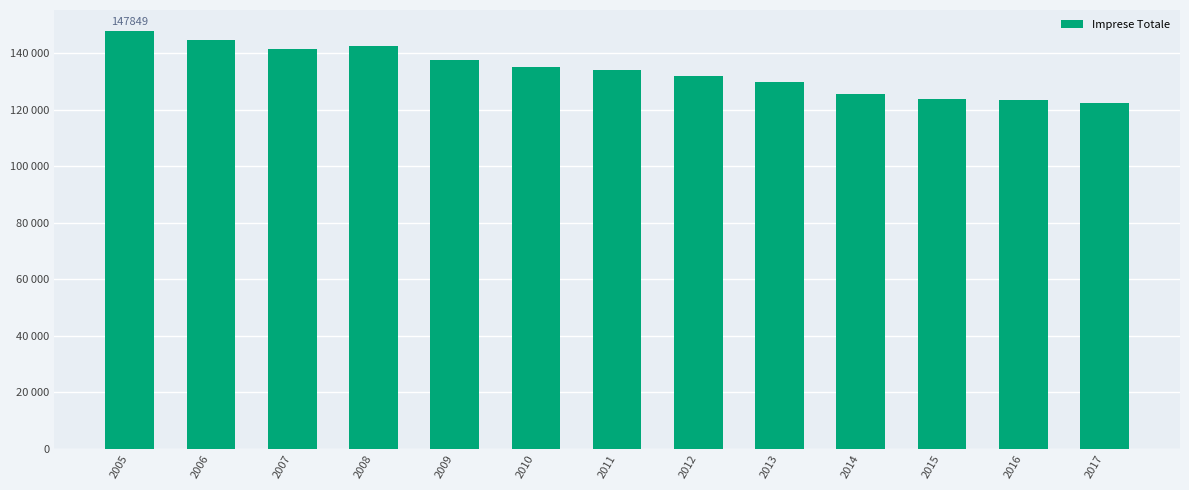

At which label does the data first exceed 134105?

2005